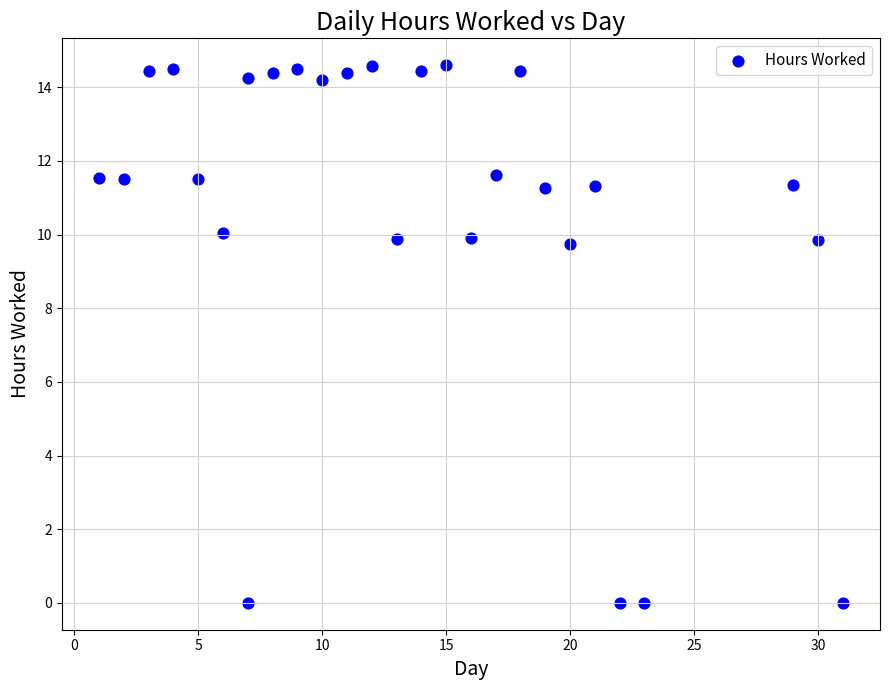

What is the range of X values (max minus min)?

30.0